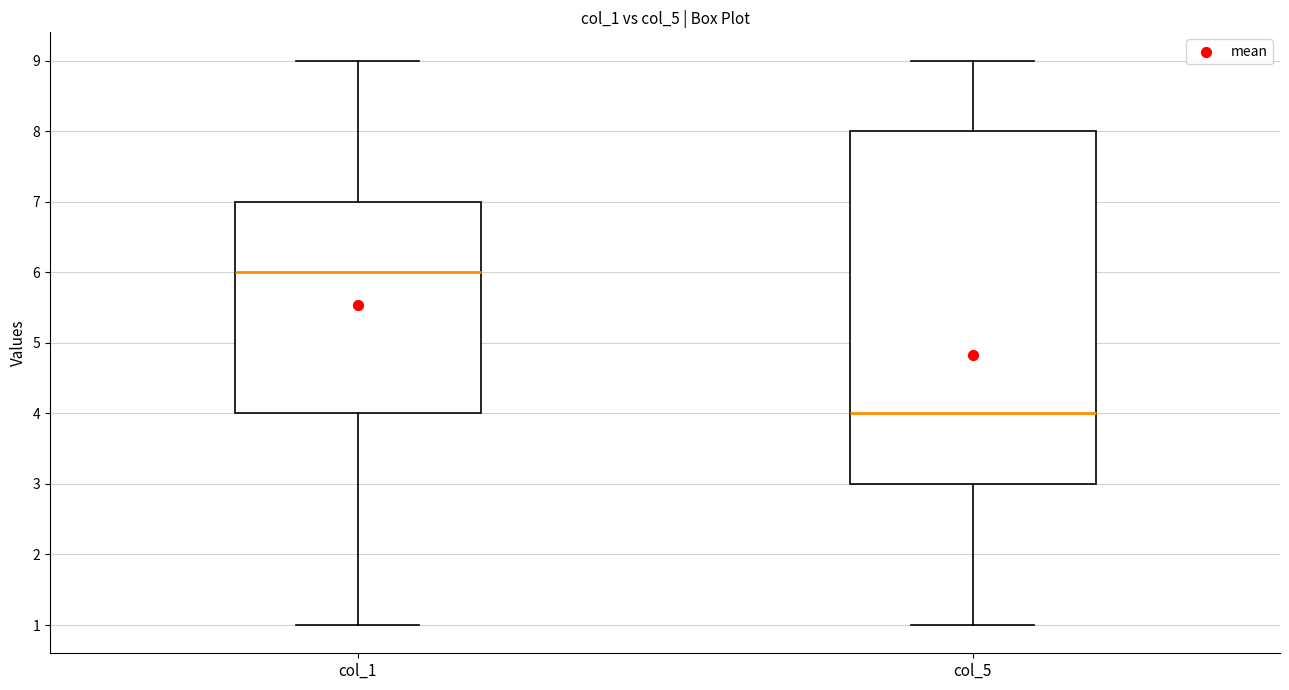

Which box is the tallest, from its lower edge to its upper edge?

col_5